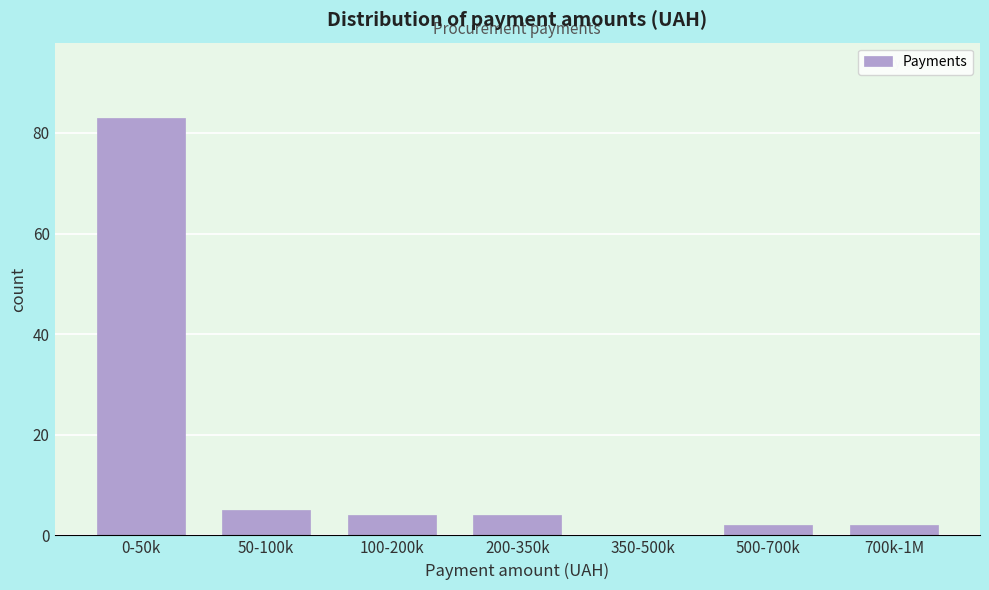

Reading left to right, list all the values displayed in this chart.

0-50k=83	50-100k=5	100-200k=4	200-350k=4	350-500k=0	500-700k=2	700k-1M=2